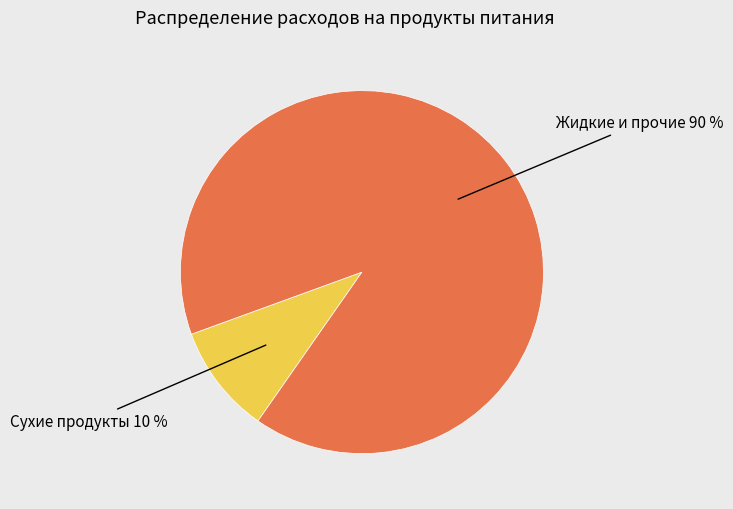

To the nearest percent, what portion does Жидкие и прочие represent?

90%